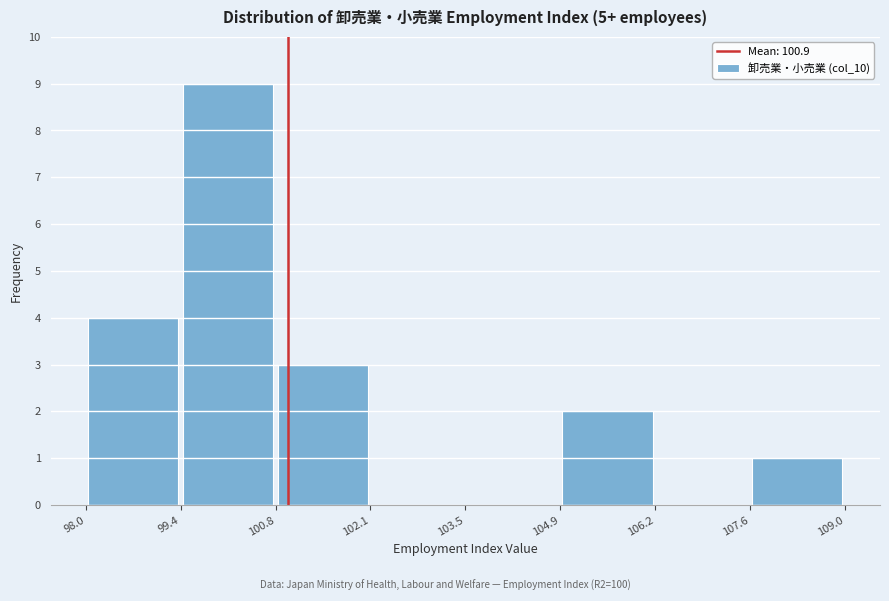

Over which range of the x-axis is the bar tallest?

99.4 to 100.8